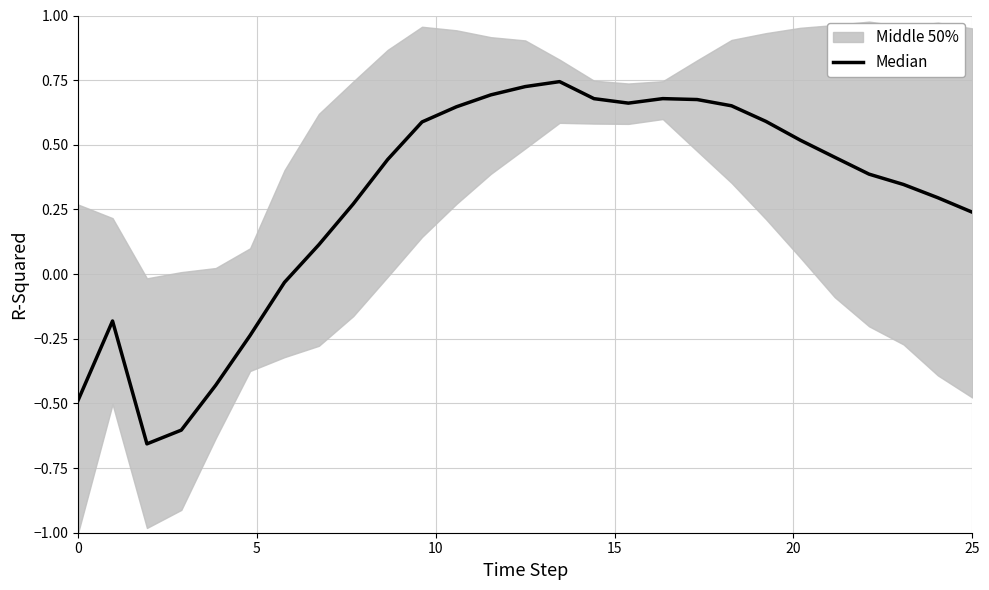

What is the greatest value displayed?

0.7